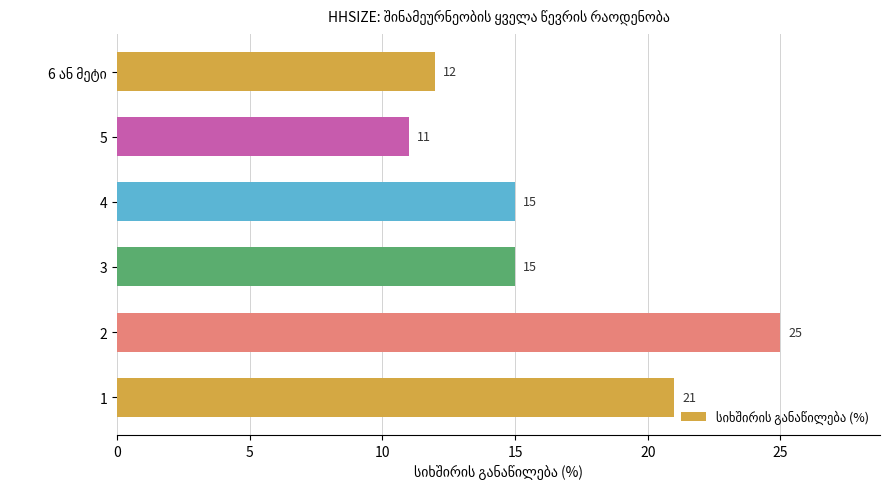

Which label corresponds to the smallest value in the chart?

5